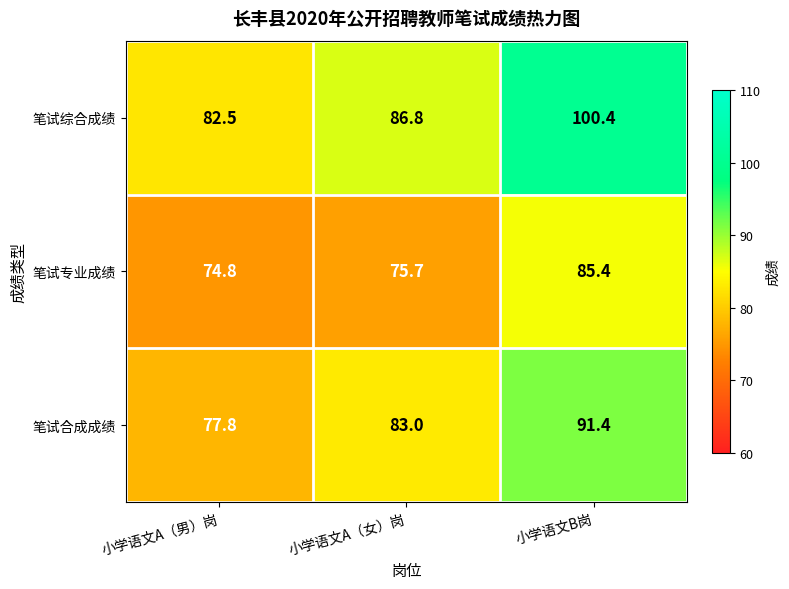

What is the total value across all series at 小学语文A（女）岗?

245.5